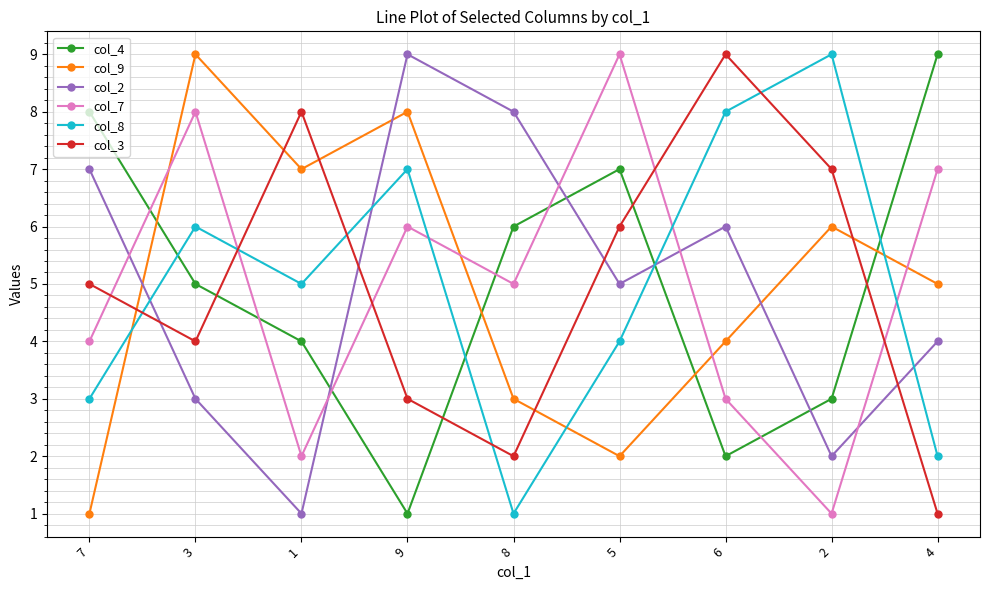

The col_4 series shows 13 at 7. True or false?

False